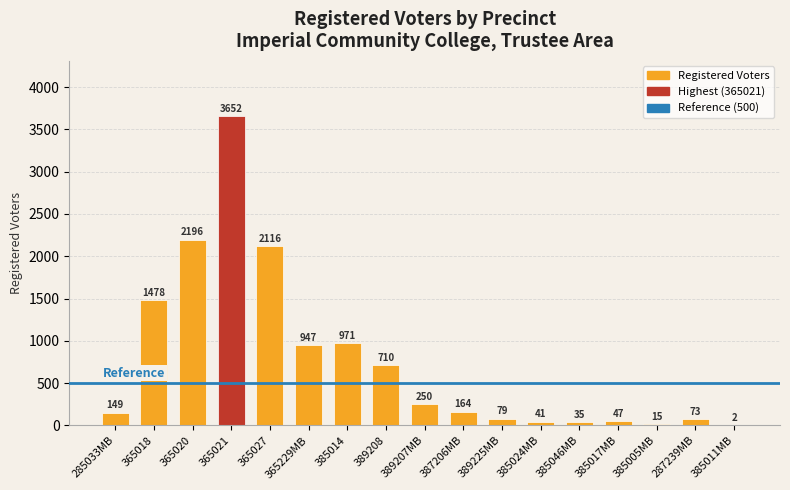

How many distinct data groups are displayed?

1